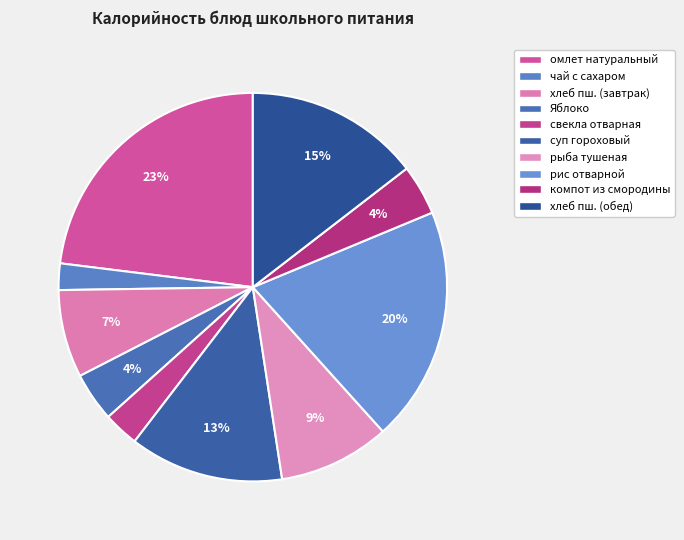

Is there a majority slice in this chart?

No